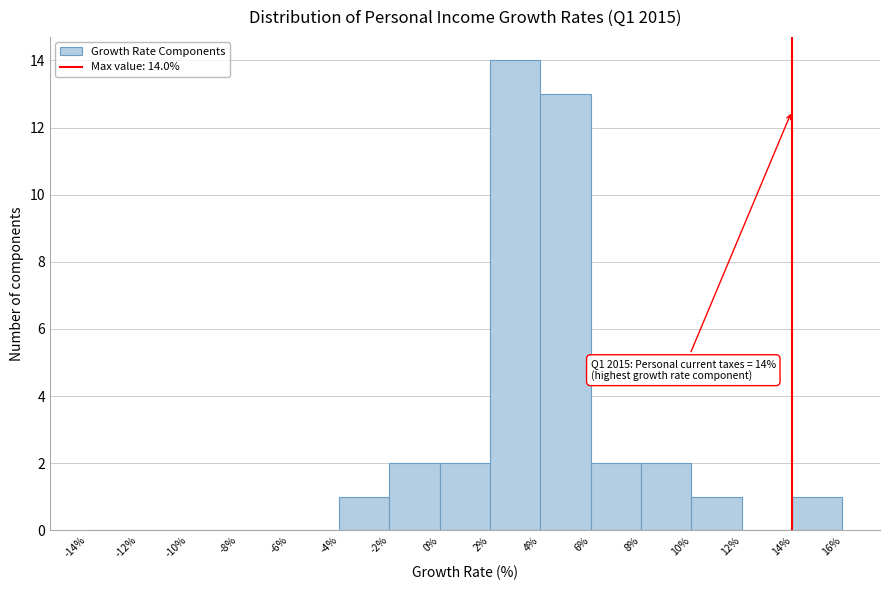

Over which range of the x-axis is the bar tallest?

2% to 4%